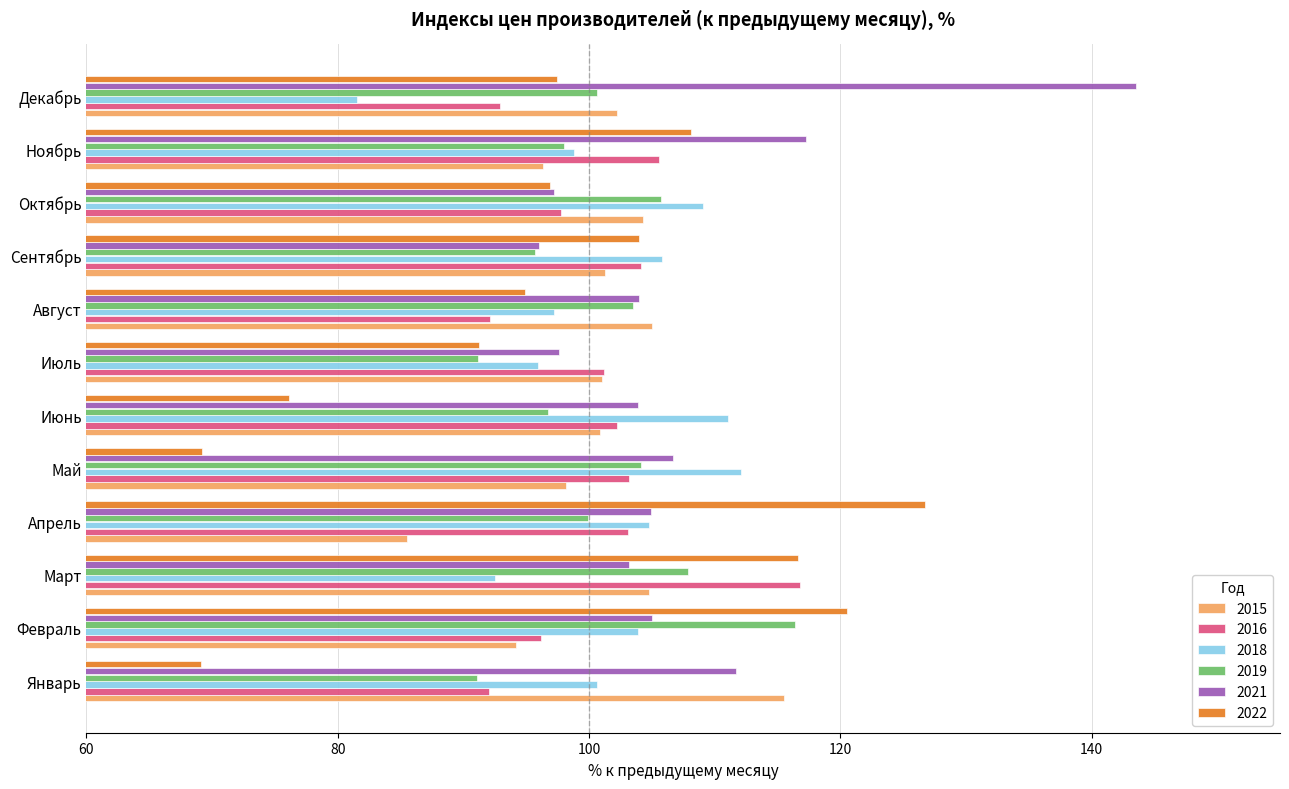

Which series has the largest total across all categories?

2021